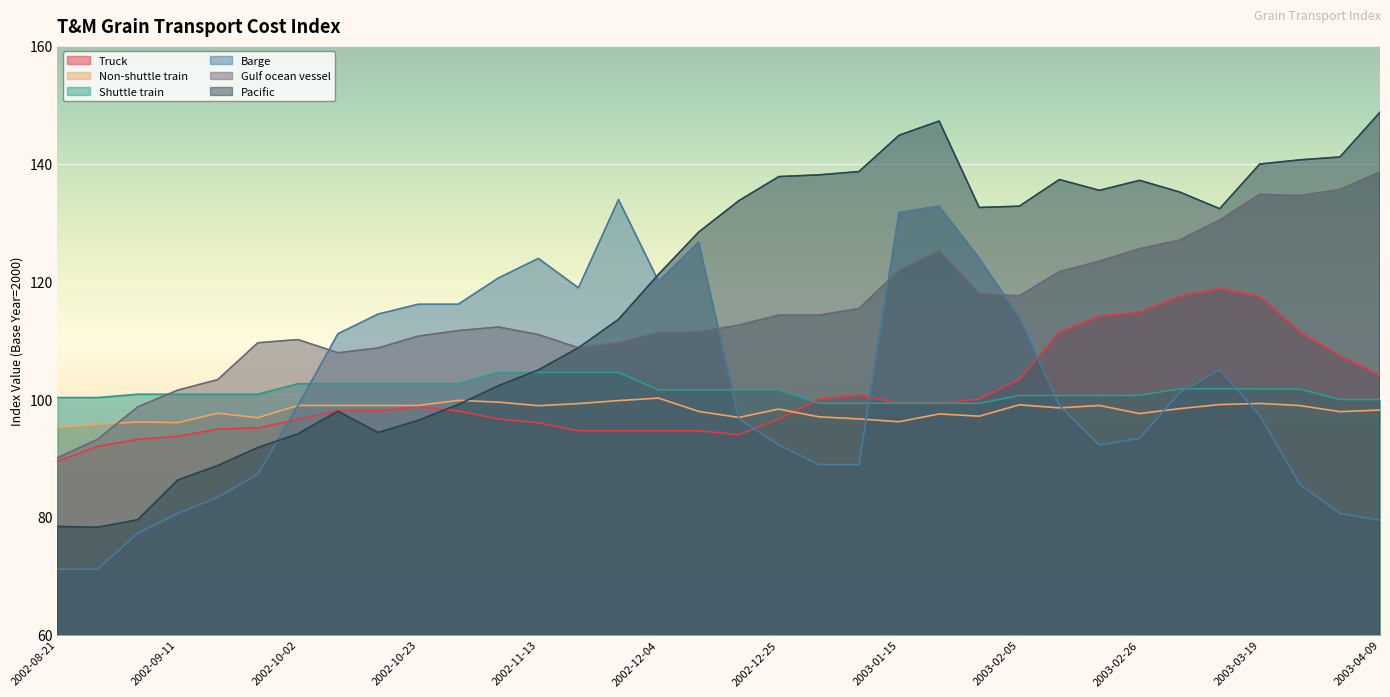

What value does the Shuttle train series have at 2003-02-19?

100.6